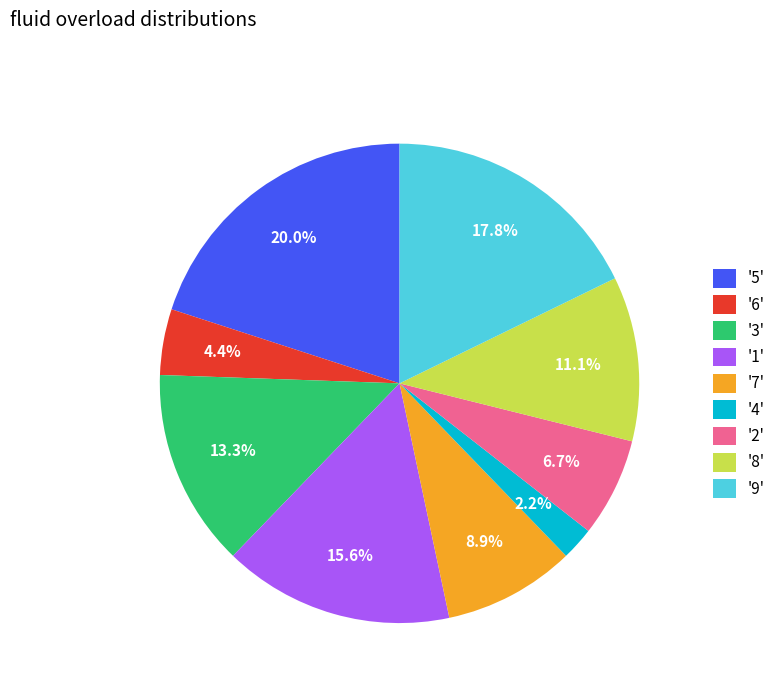

Is the sum of '5' and '3' greater than half?

No